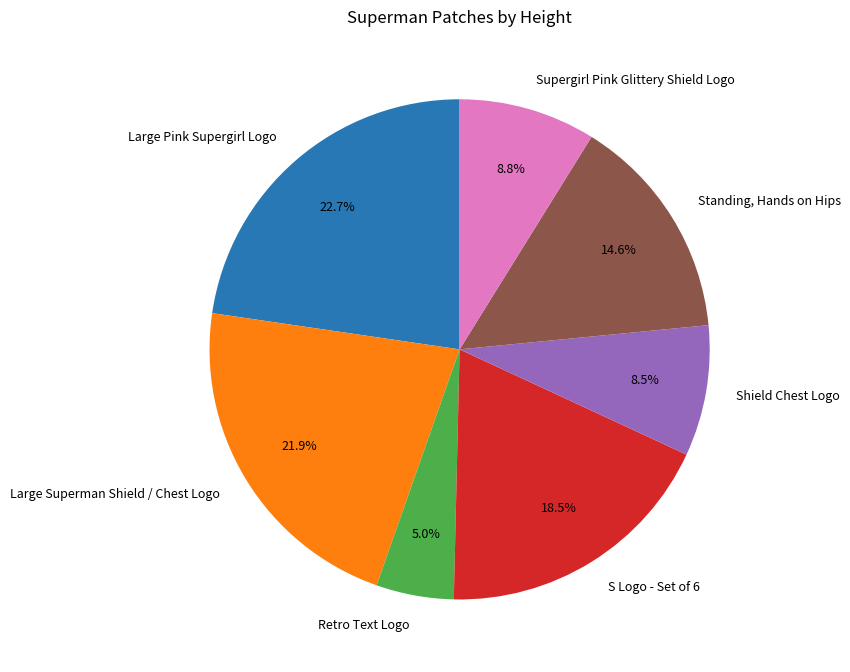

Count the number of slices in the pie.

7